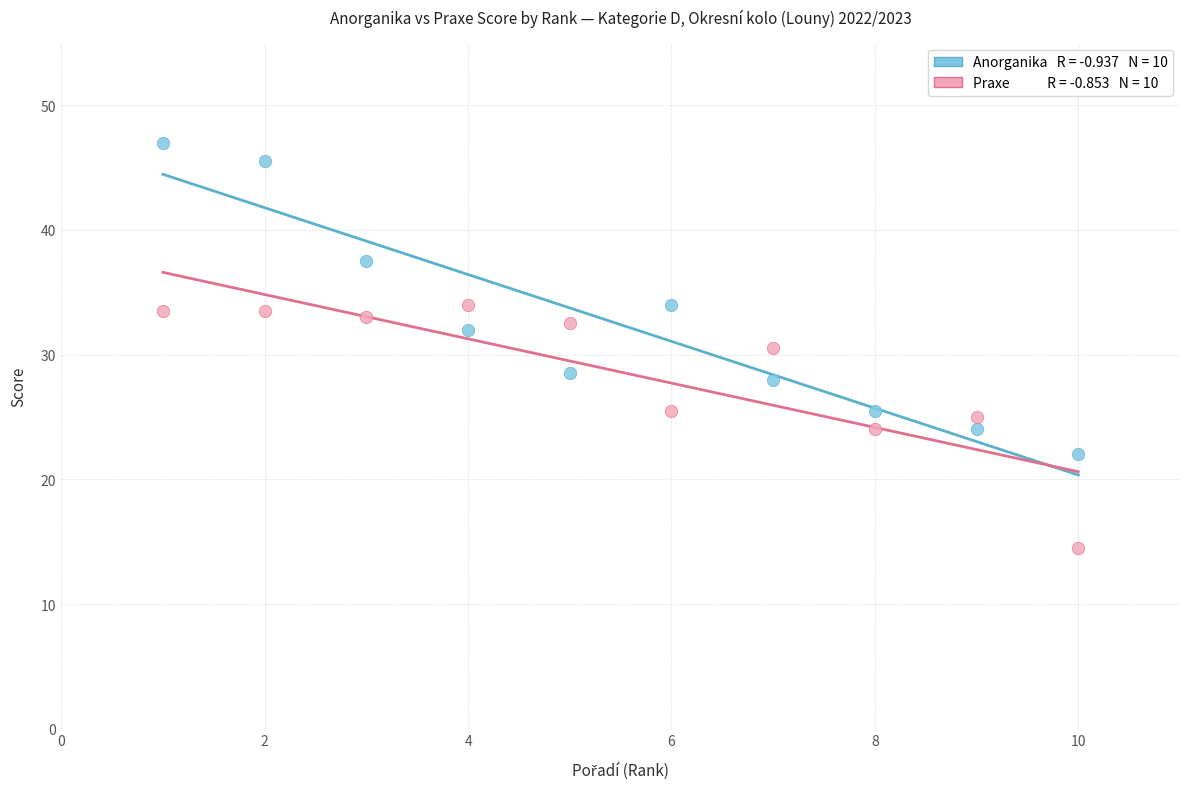

Across all data points, what is the range of Y values (max minus min)?

32.5